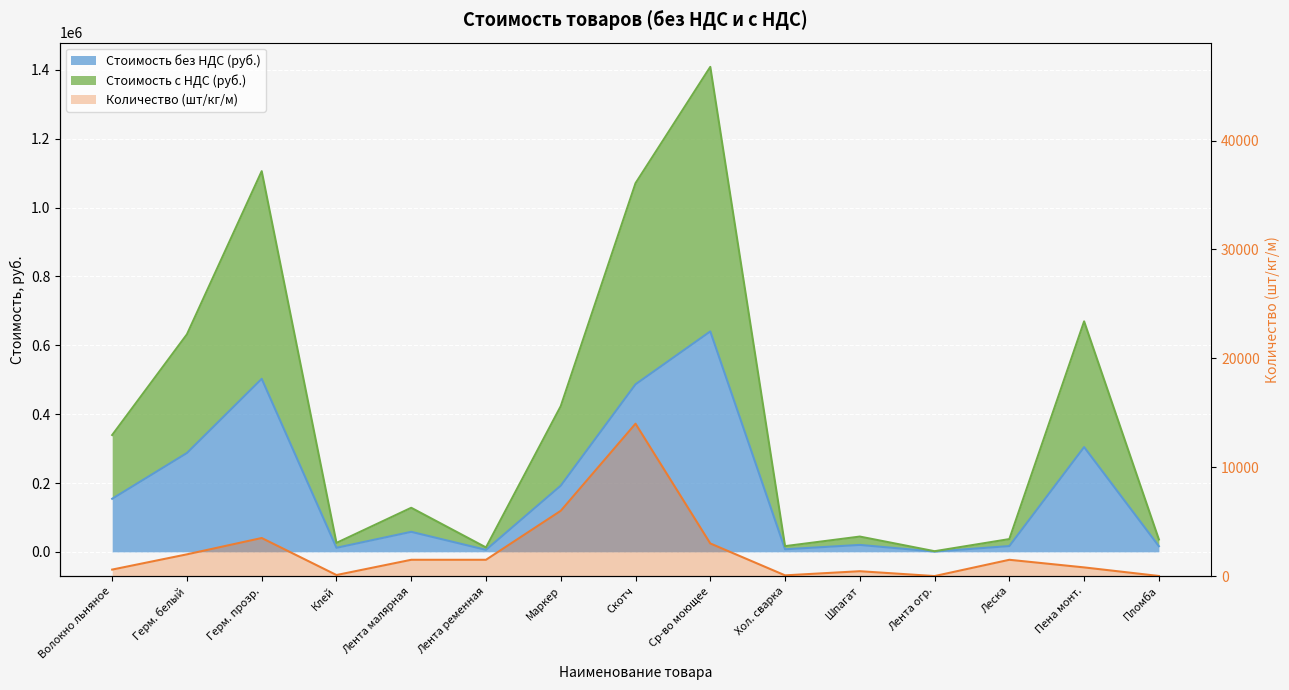

What is the sum of all values?

35037